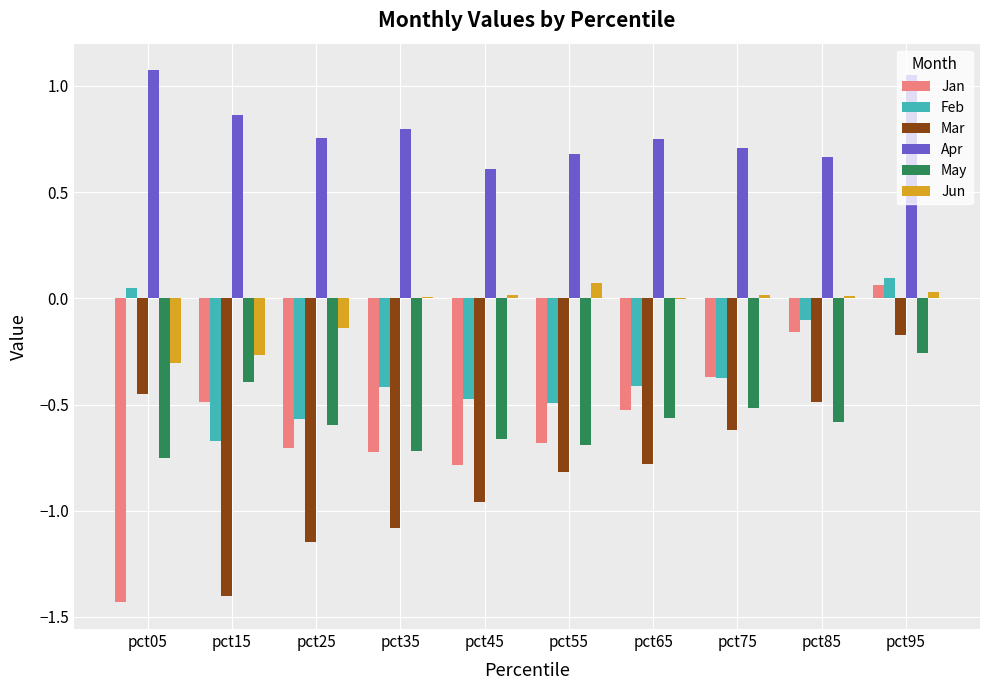

Which series has the largest total across all categories?

Apr